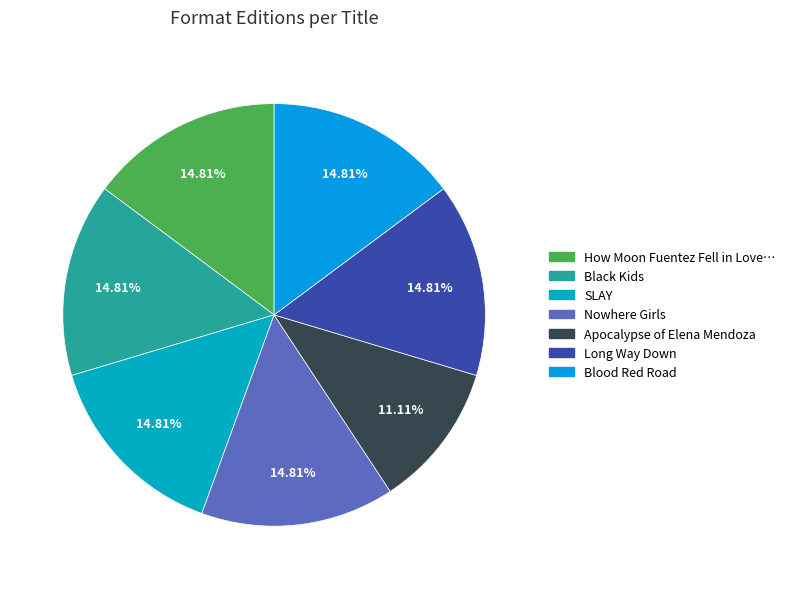

Count the number of slices in the pie.

7